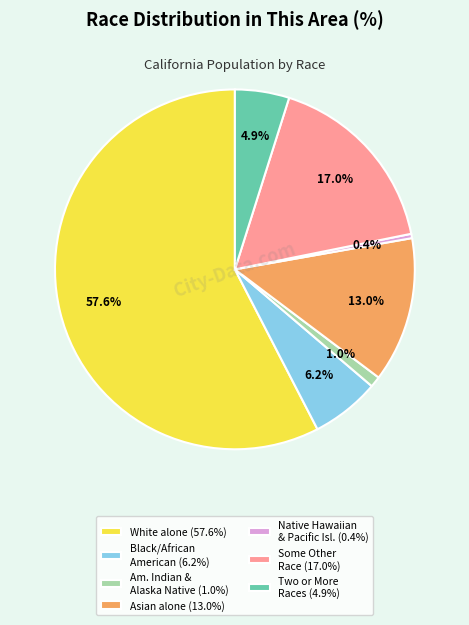

Count the number of slices in the pie.

7